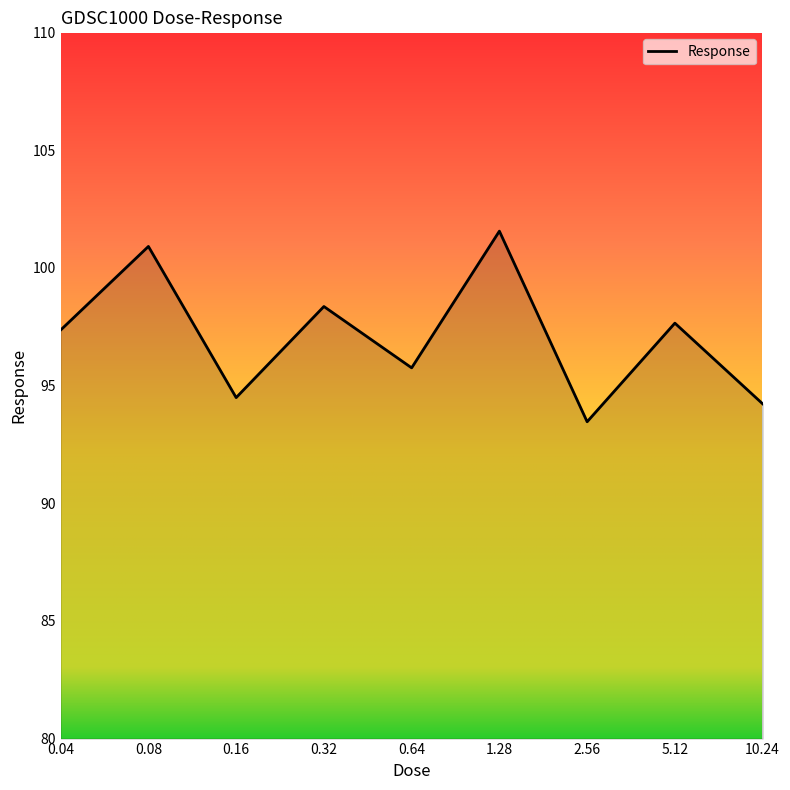

What is the maximum value shown in the chart?

101.6